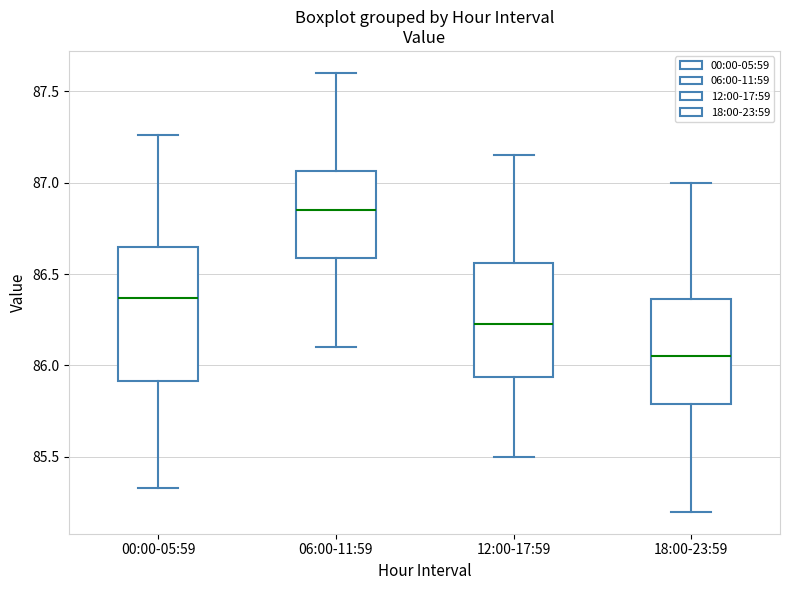

Which box has the lowest median line?

18:00-23:59